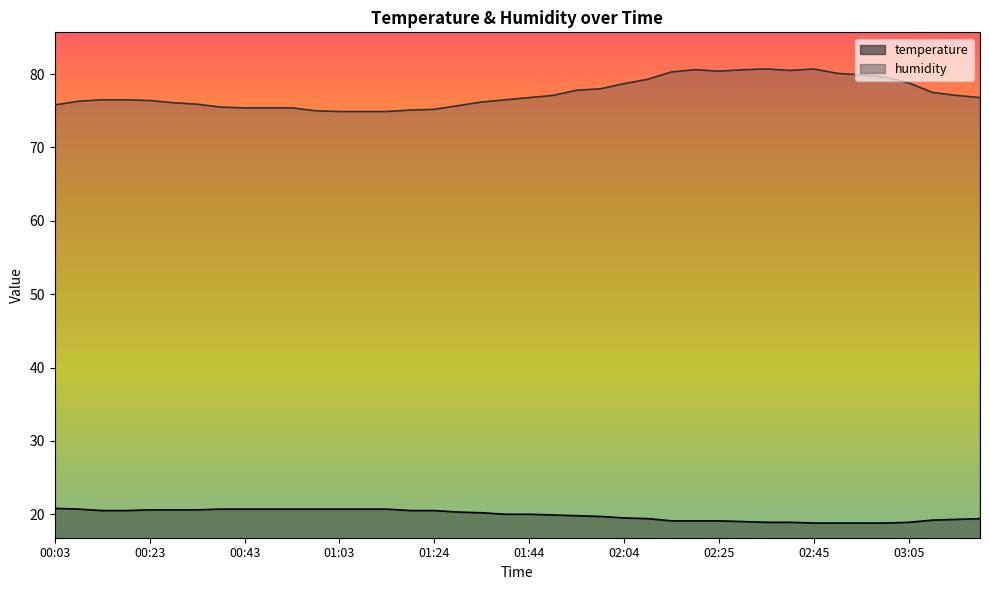

The humidity series shows 49.2 at 01:39. True or false?

False